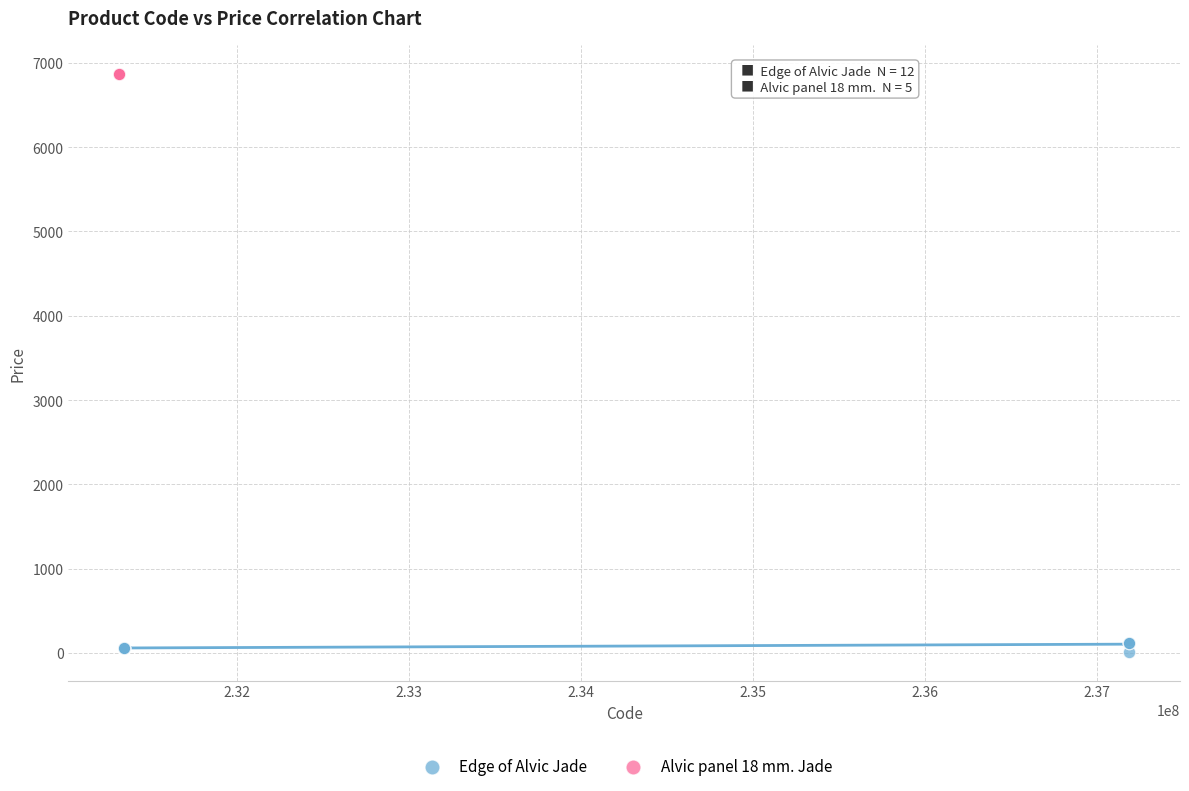

Which series reaches the maximum Y coordinate?

Alvic panel 18 mm. Jade